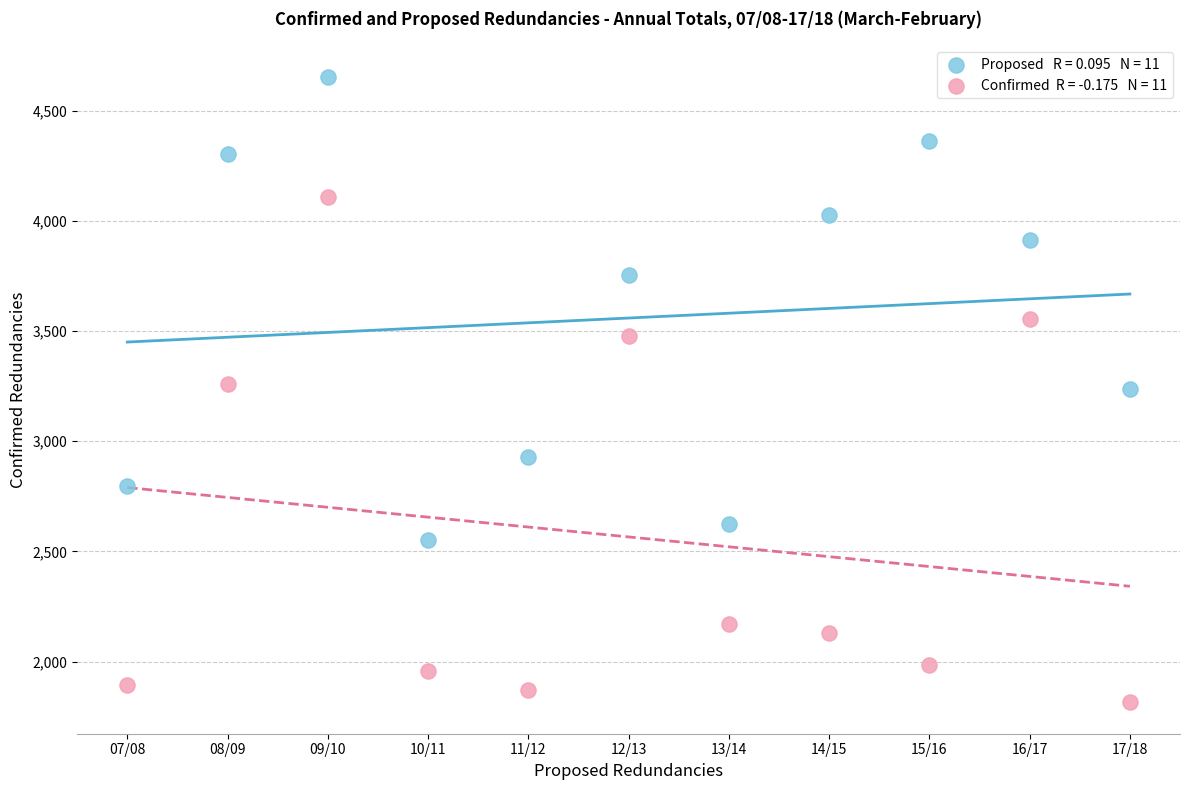

Across all data points, what is the range of Y values (max minus min)?

2839